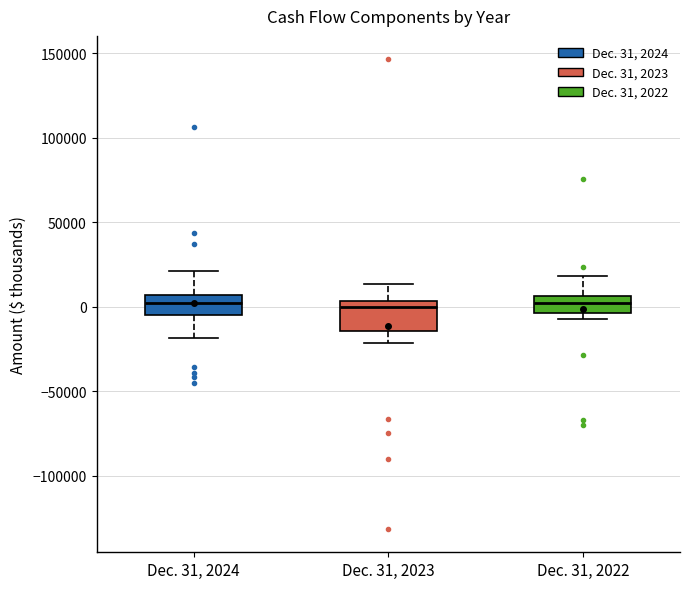

Reading left to right, transcribe this box plot: for each box, give where its median line is, the range the box spans, and where its two whiskers end, as read against the y-axis. The values are not printed on the chart, so give them approximately, as read against the axis.

Dec. 31, 2024: median 0, box -5000 to 5000, whiskers -20000 to 20000
Dec. 31, 2023: median 0, box -15000 to 5000, whiskers -20000 to 15000
Dec. 31, 2022: median 0, box -5000 to 5000, whiskers -5000 (just below the box's lower edge) to 20000